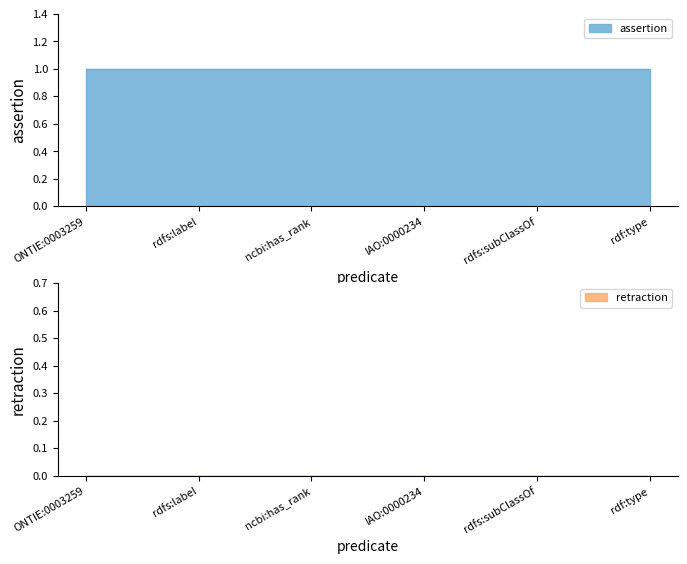

The value of retraction at ncbi:has_rank is 0. True or false?

True